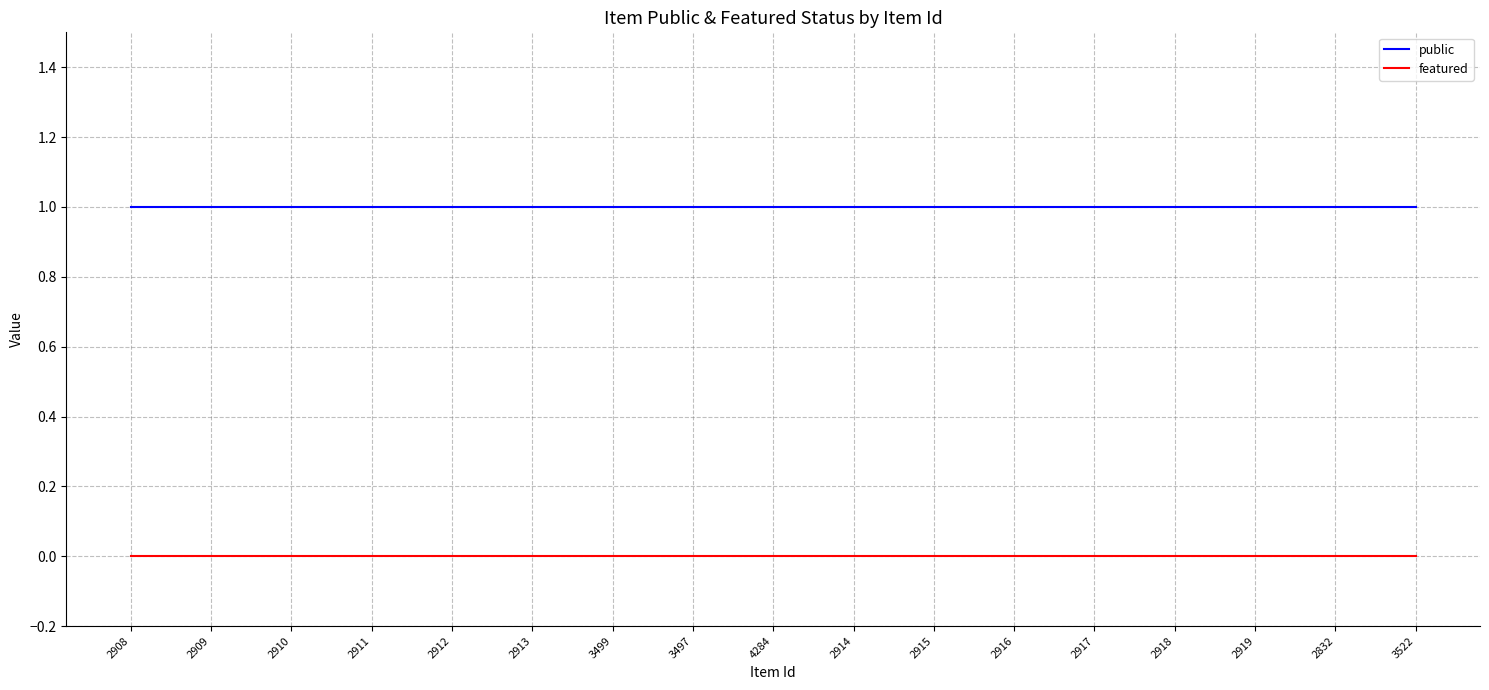

Is it true that featured equals 0 at 3497?

True